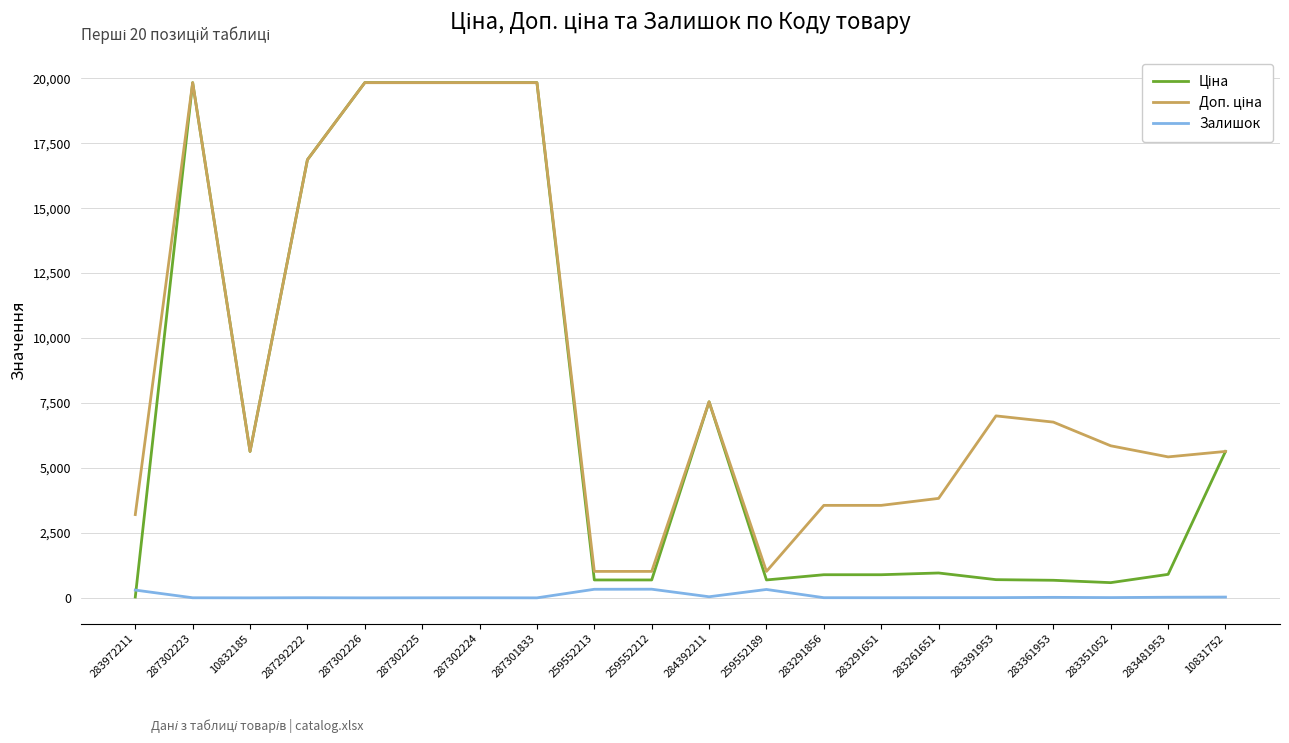

What position from the right is 259552213?

12